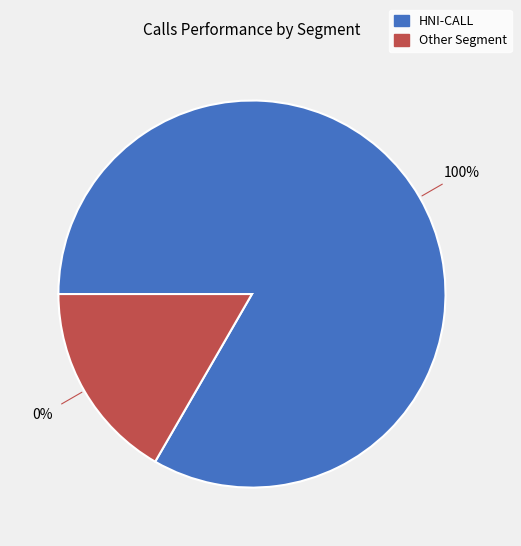

Which has a higher value, HNI-CALL or Other?

HNI-CALL